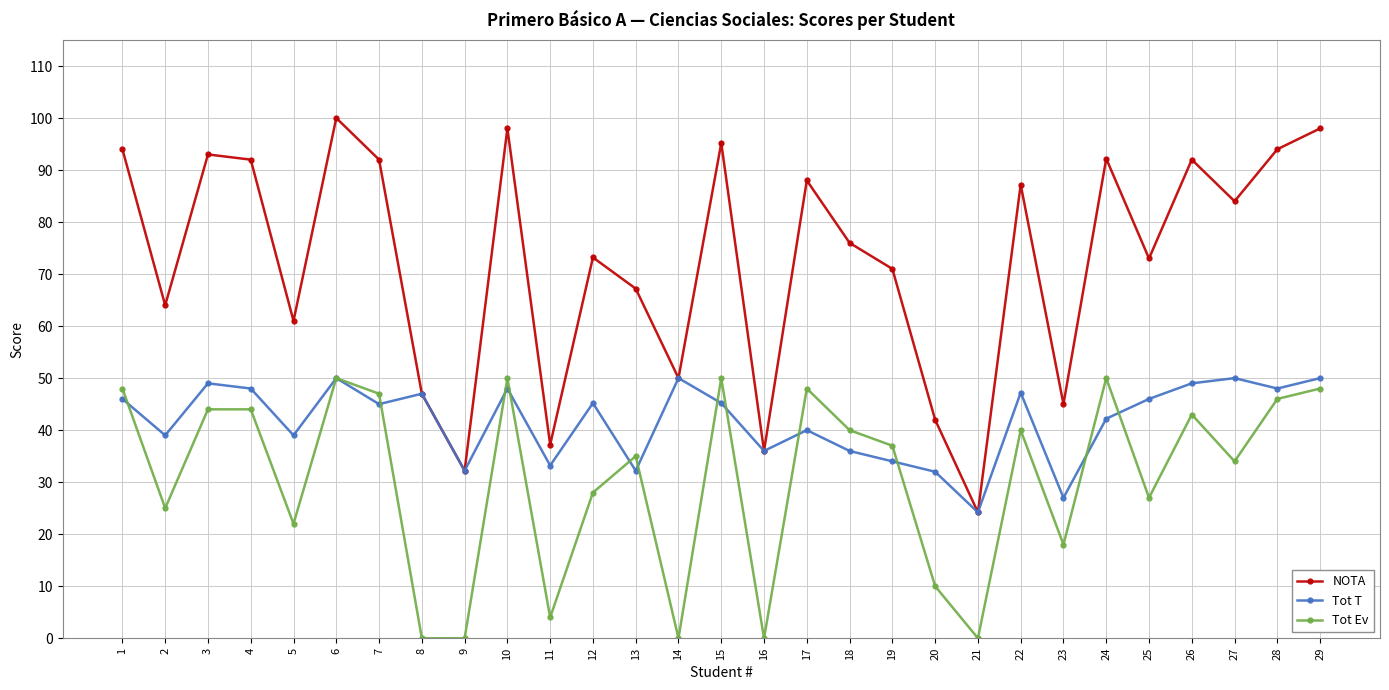

What is the total value across all series at 21?

48.4